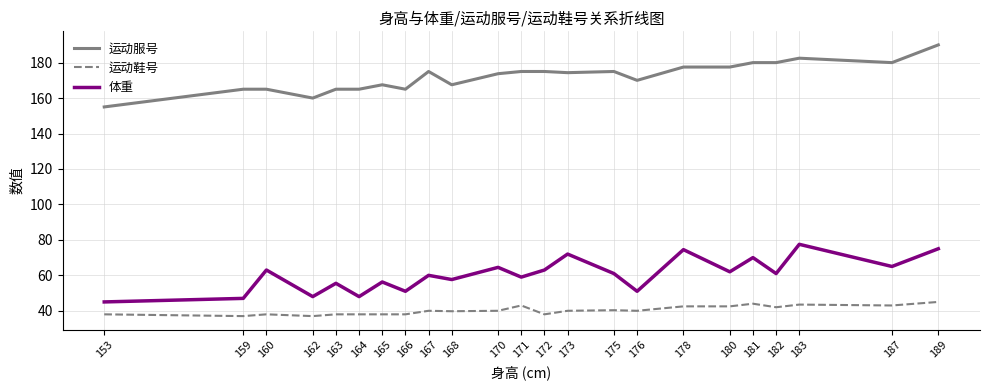

At which category does the chart reach its peak across all series?

189